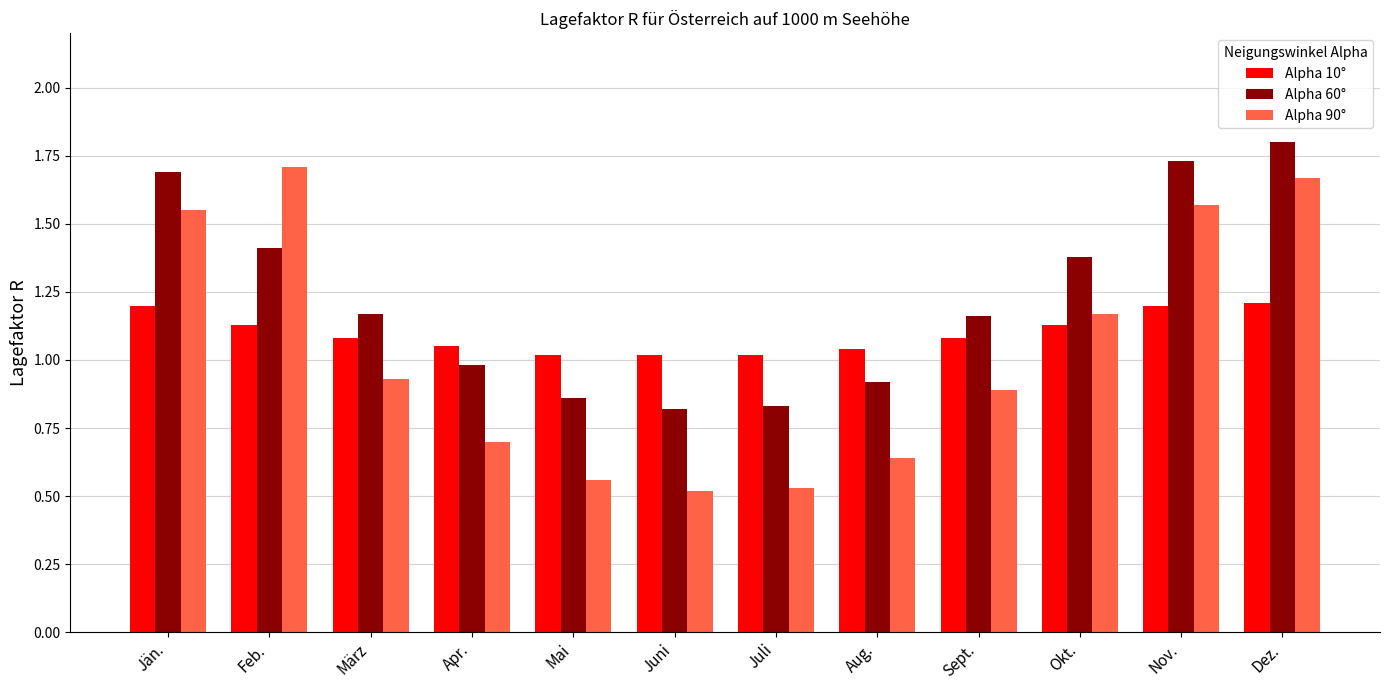

What is the sum of all Alpha 90° values?

12.4